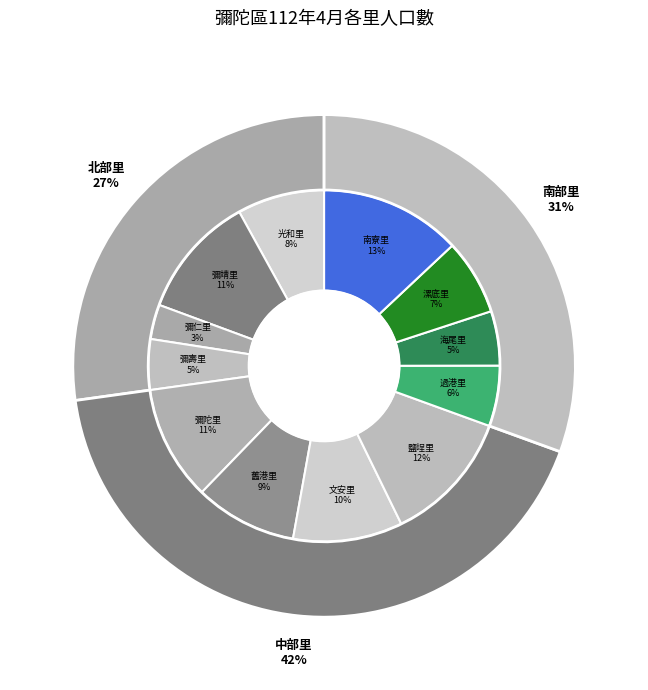

How many segments does this pie chart have?

12